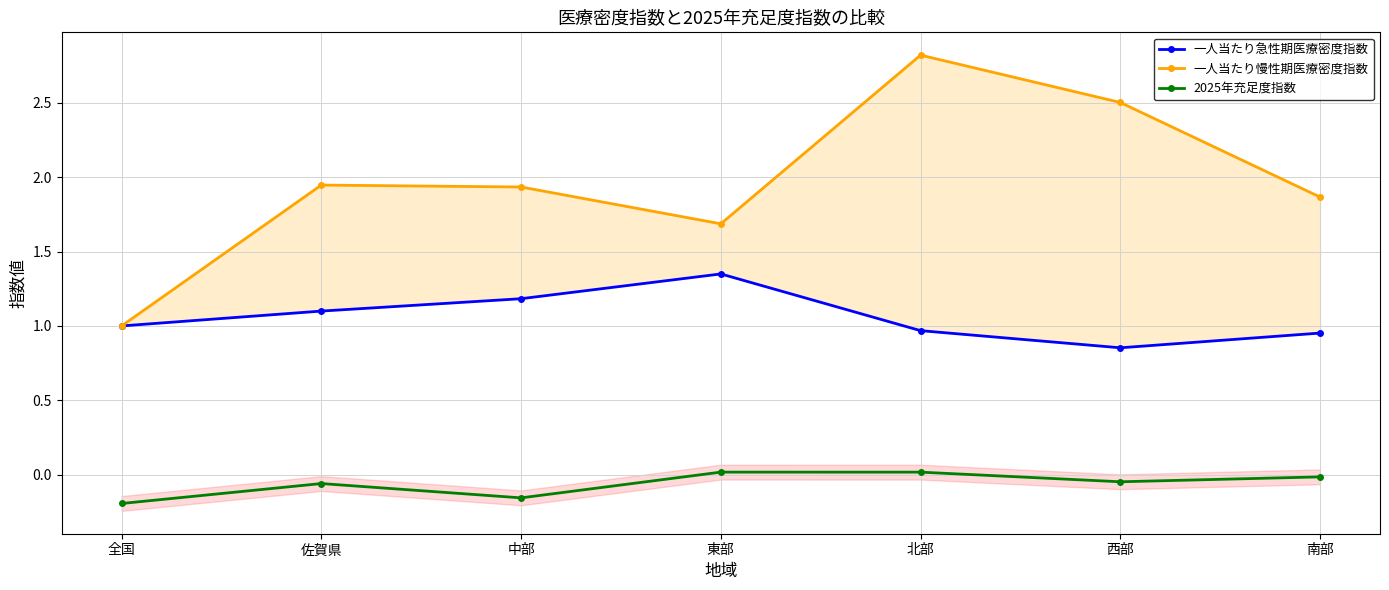

How many lines are shown in the chart?

3